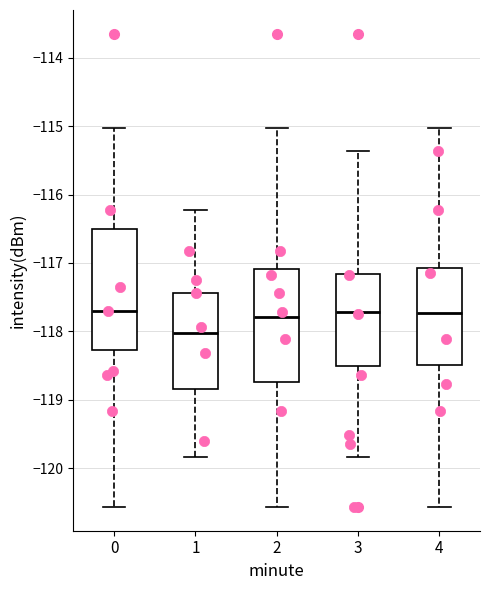

Reading left to right, transcribe this box plot: for each box, give where its median line is, the range the box spans, and where its two whiskers end, as read against the y-axis. The values are not printed on the chart, so give them approximately, as read against the axis.

0: median -117.7, box -118.3 to -116.5, whiskers -120.6 to -115.0
1: median -118.0, box -118.8 to -117.4, whiskers -119.8 to -116.2
2: median -117.8, box -118.7 to -117.1, whiskers -120.6 to -115.0
3: median -117.7, box -118.5 to -117.2, whiskers -119.8 to -115.4
4: median -117.7, box -118.5 to -117.1, whiskers -120.6 to -115.0